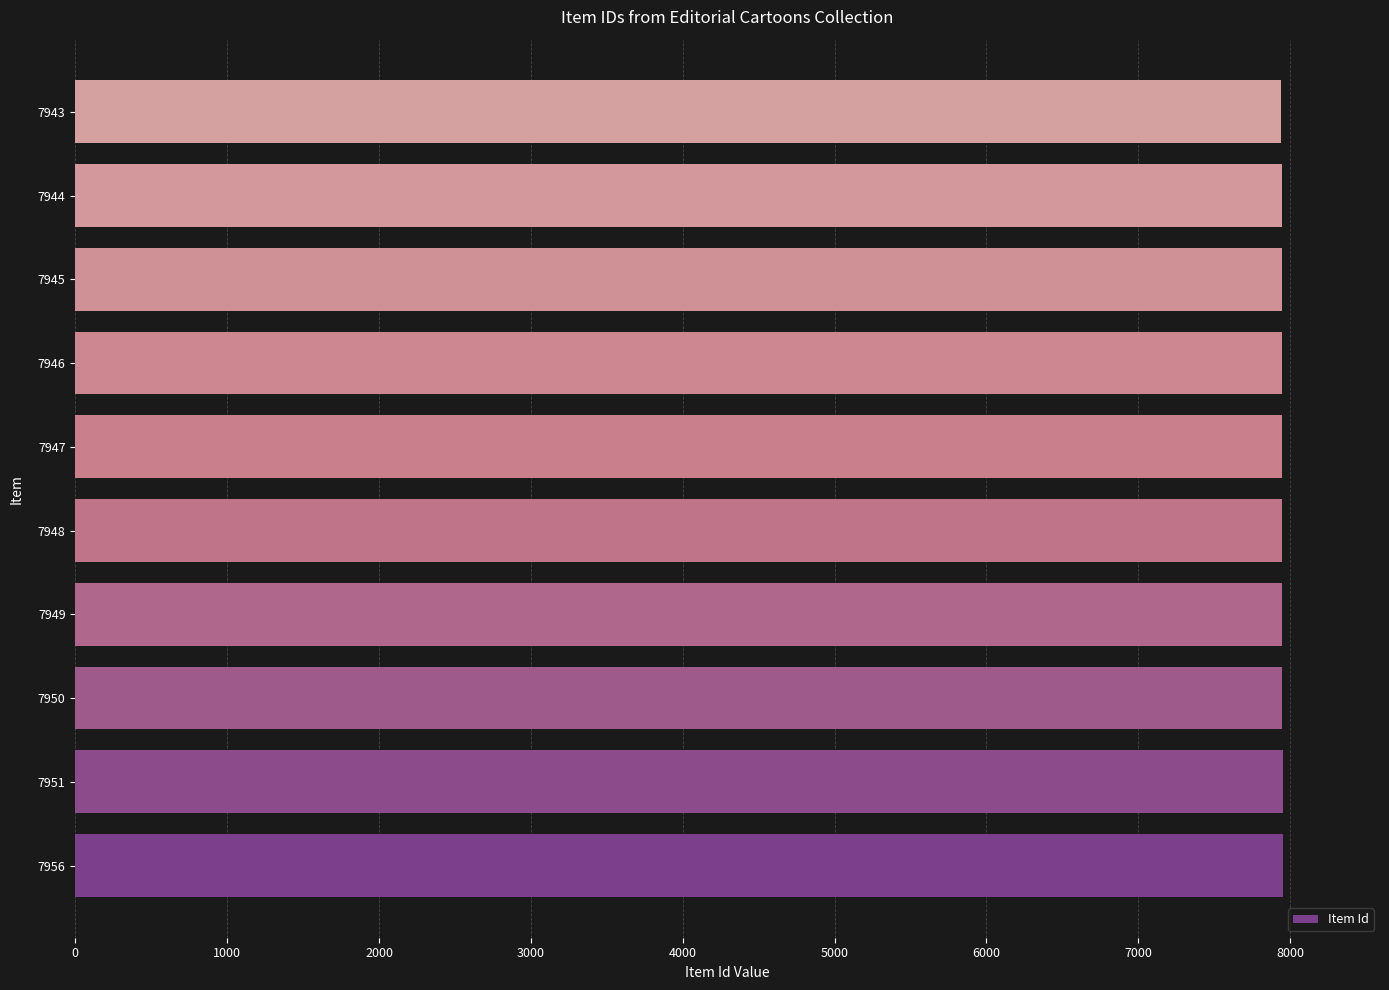

The value at 7945 is 12629. True or false?

False